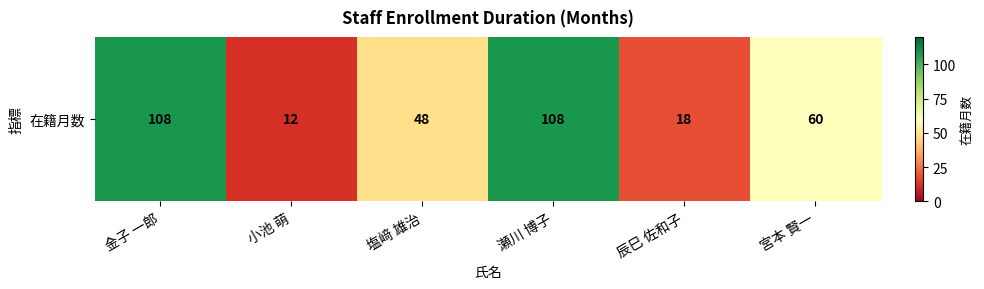

True or false: the data shows 108 at 金子 一郎.

True